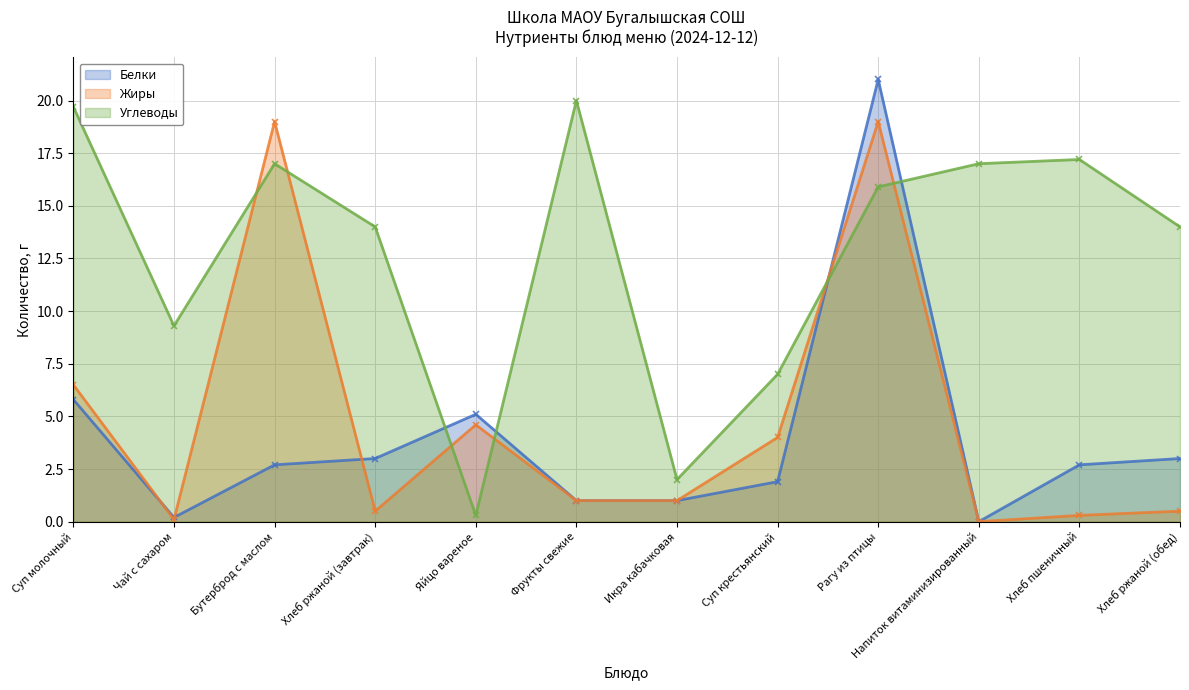

Reading left to right, transcribe all the data shown in this chart.

Белки: 5.8	0.2	2.7	3.0	5.1	1.0	1.0	1.9	21.0	0.0	2.7	3.0
Жиры: 6.5	0.1	19.0	0.5	4.6	1.0	1.0	4.0	19.0	0.0	0.3	0.5
Углеводы: 19.7	9.3	17.0	14.0	0.3	20.0	2.0	7.0	15.9	17.0	17.2	14.0